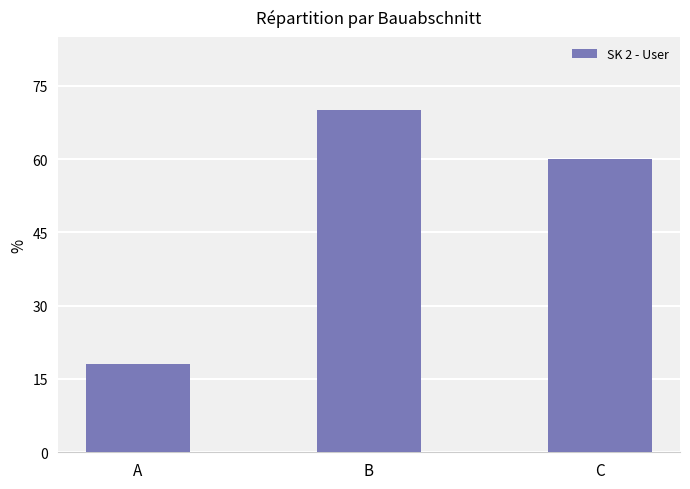

True or false: the data shows 27 at A.

False